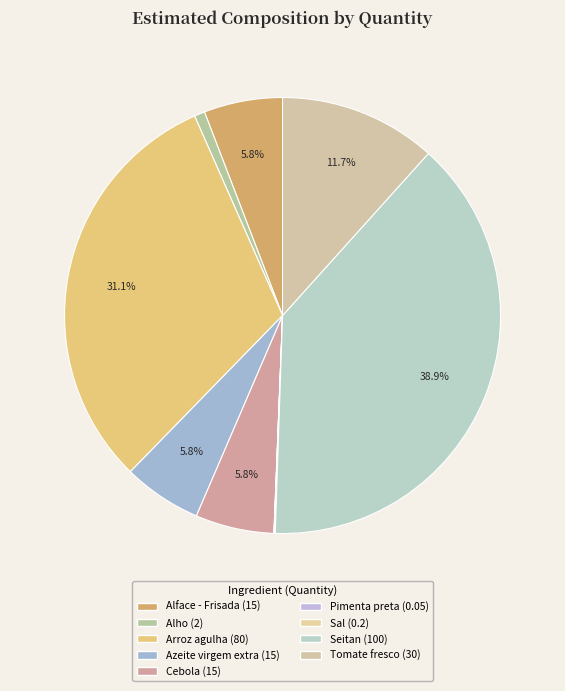

Is it true that Sal is 0% of the pie?

True